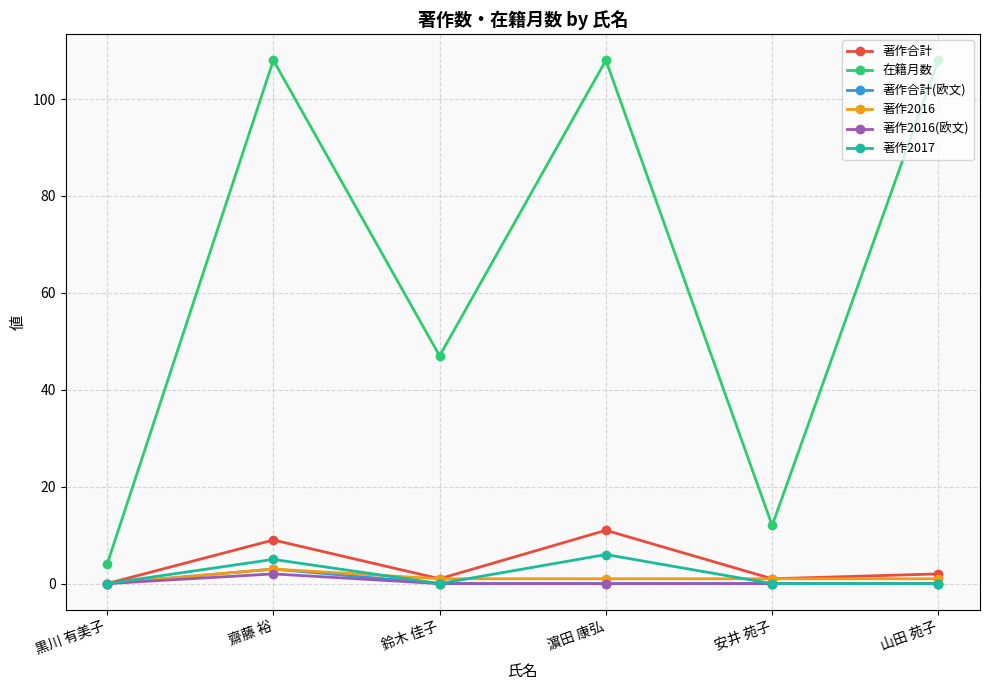

Is it true that 著作2016(欧文) equals 0 at 濵田 康弘?

True